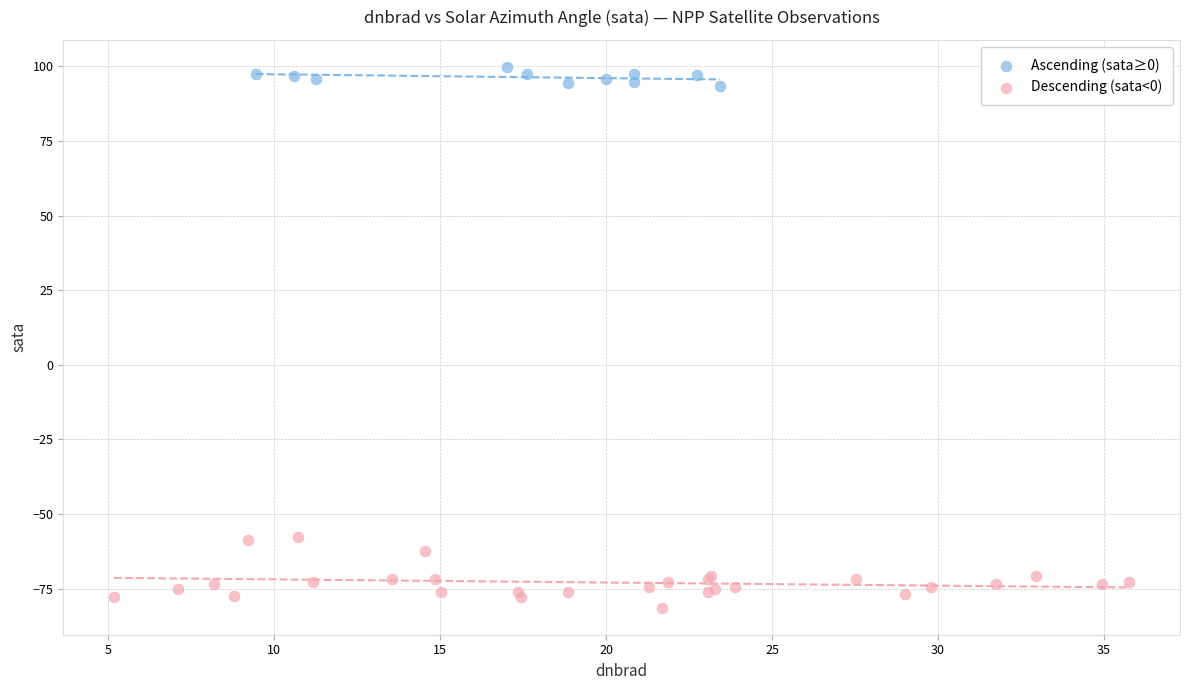

Which series reaches the minimum Y coordinate?

Descending (sata<0)